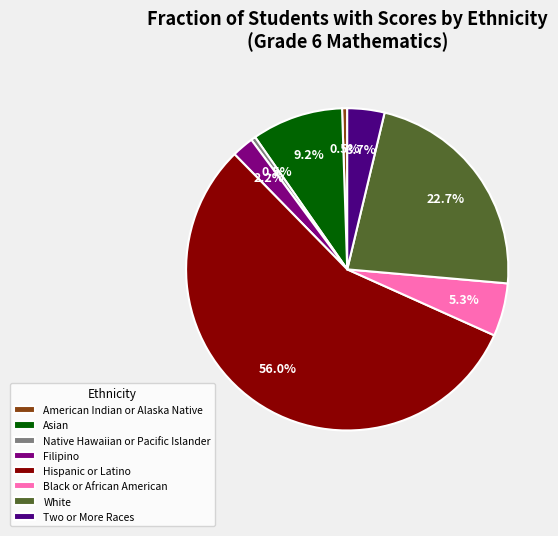

What is the majority slice?

Hispanic or Latino